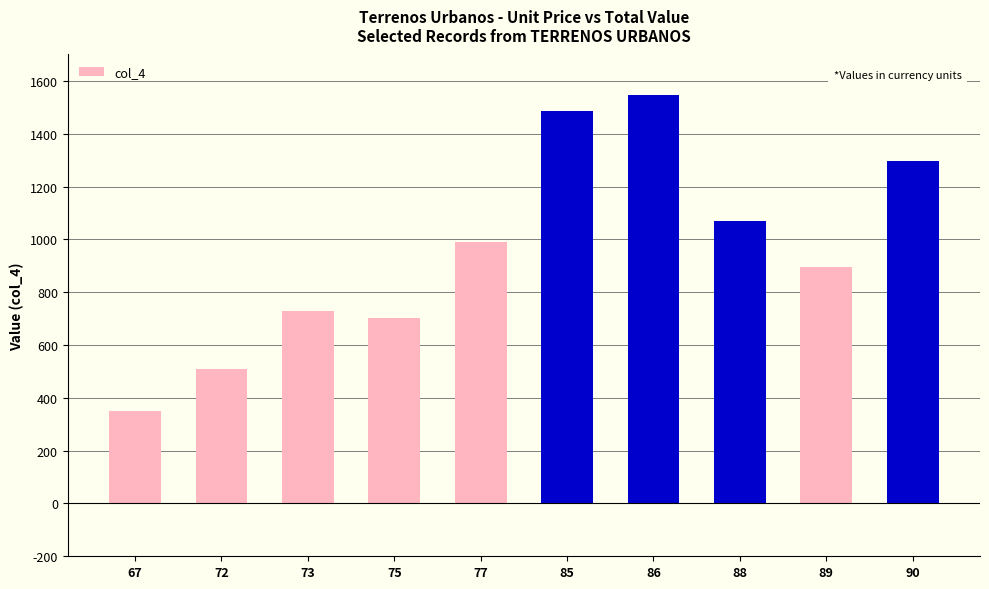

Reading right to left, list all the values displayed in this chart.

90=1297.4	89=893.8	88=1069.0	86=1545.6	85=1484.9	77=990.5	75=701.5	73=728.0	72=509.2	67=350.8